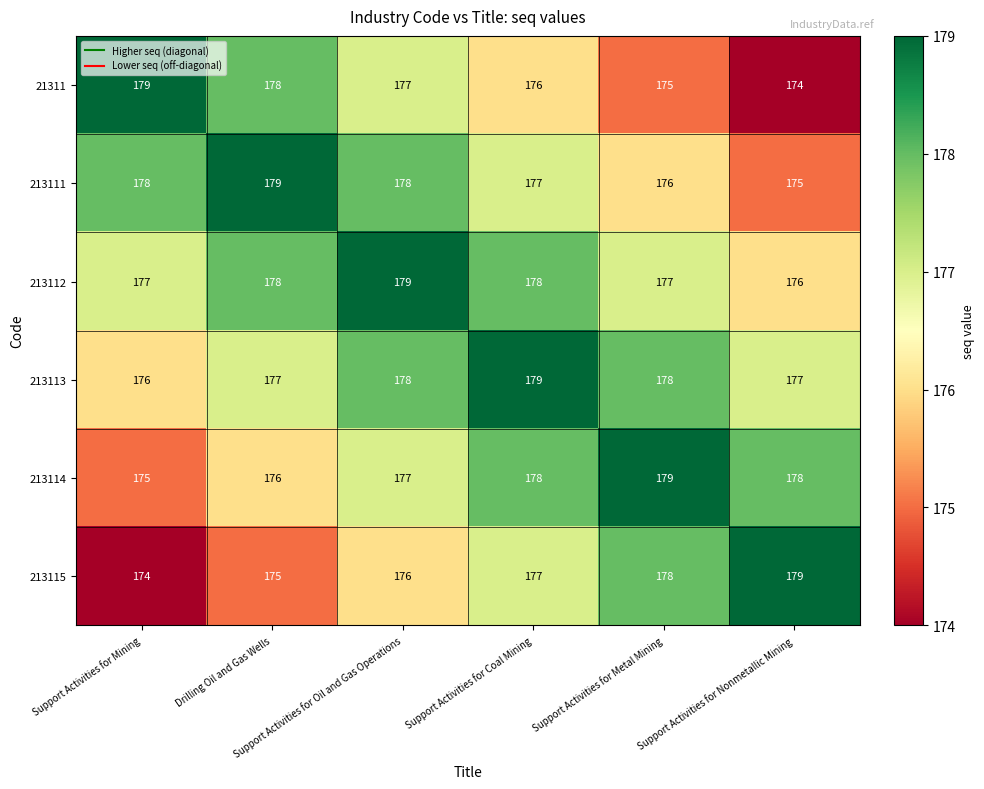

What is the greatest value displayed?

179